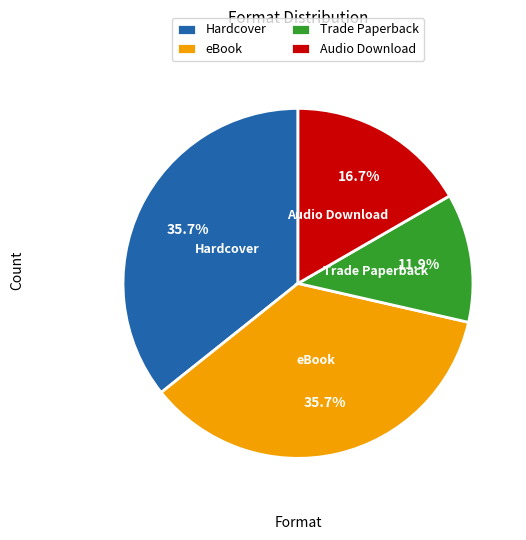

Is there a majority slice in this chart?

No